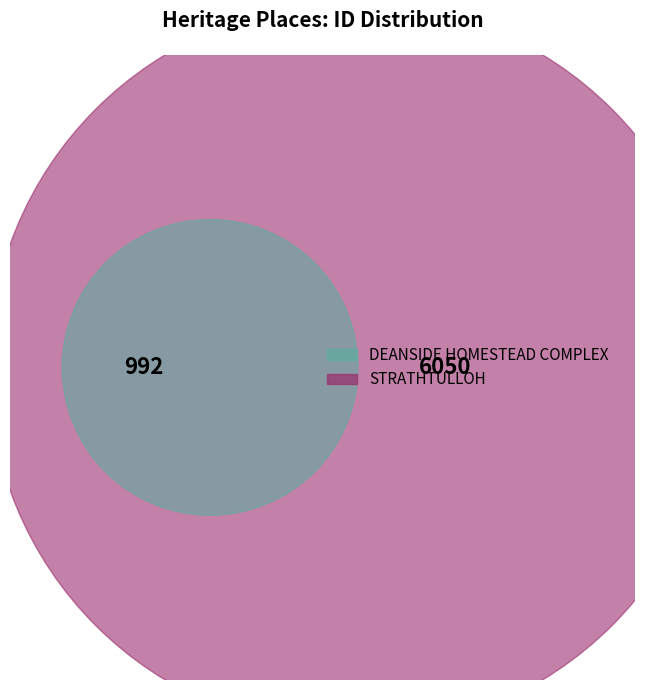

How many segments does this pie chart have?

2